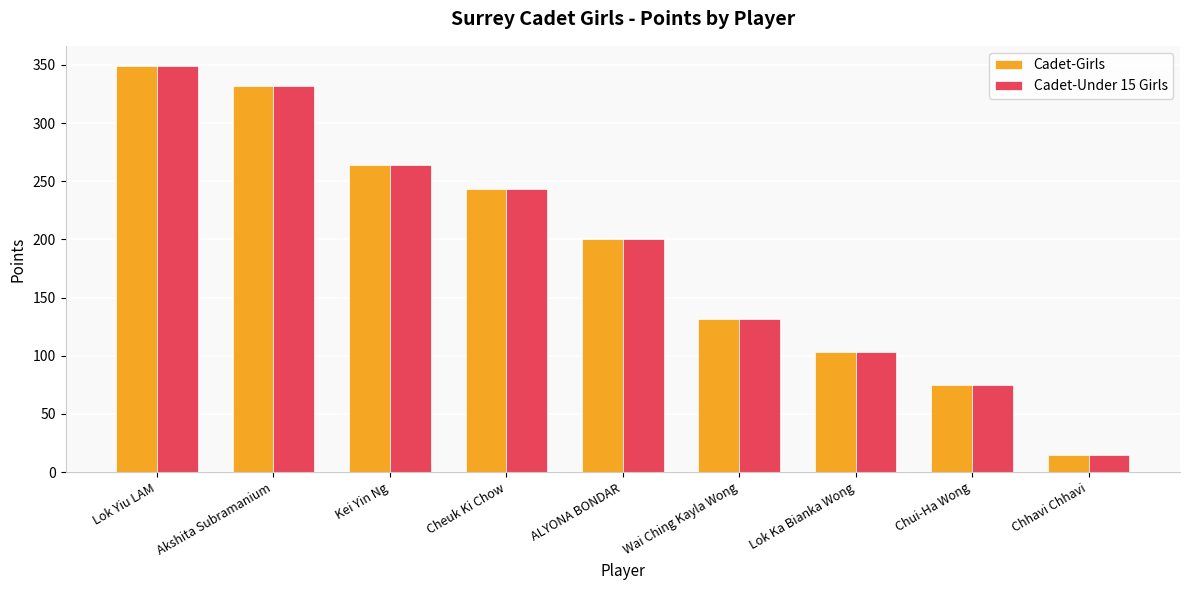

How many bars are there in each group?

2